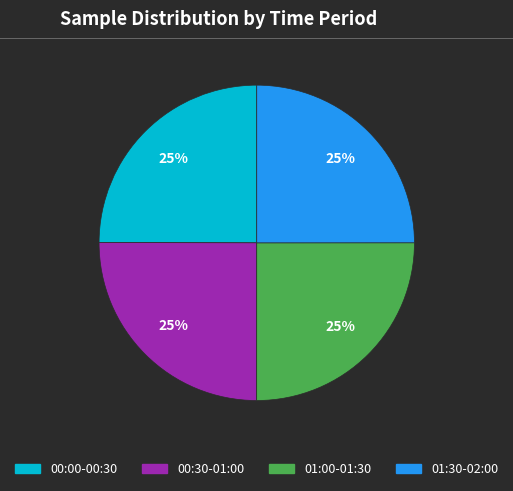

To the nearest percent, what is the average slice percentage?

25%